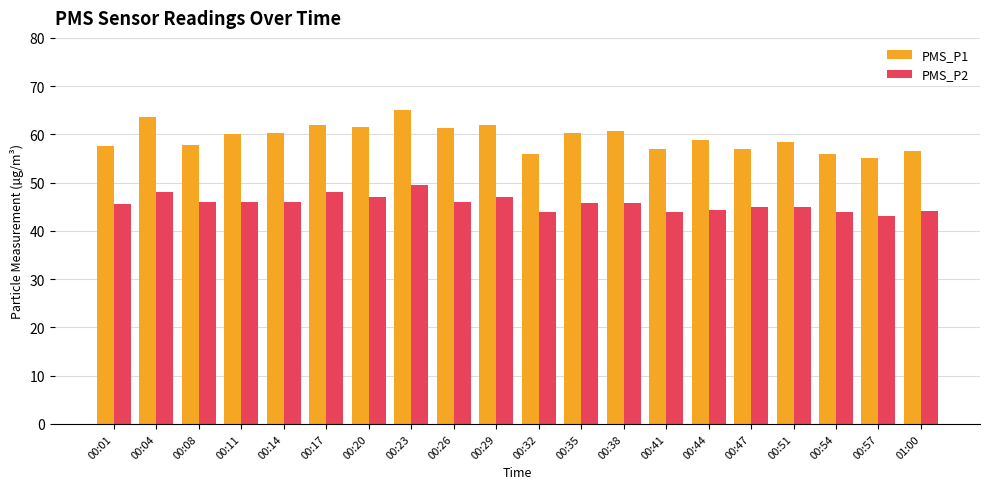

Which series has the largest total across all categories?

PMS_P1